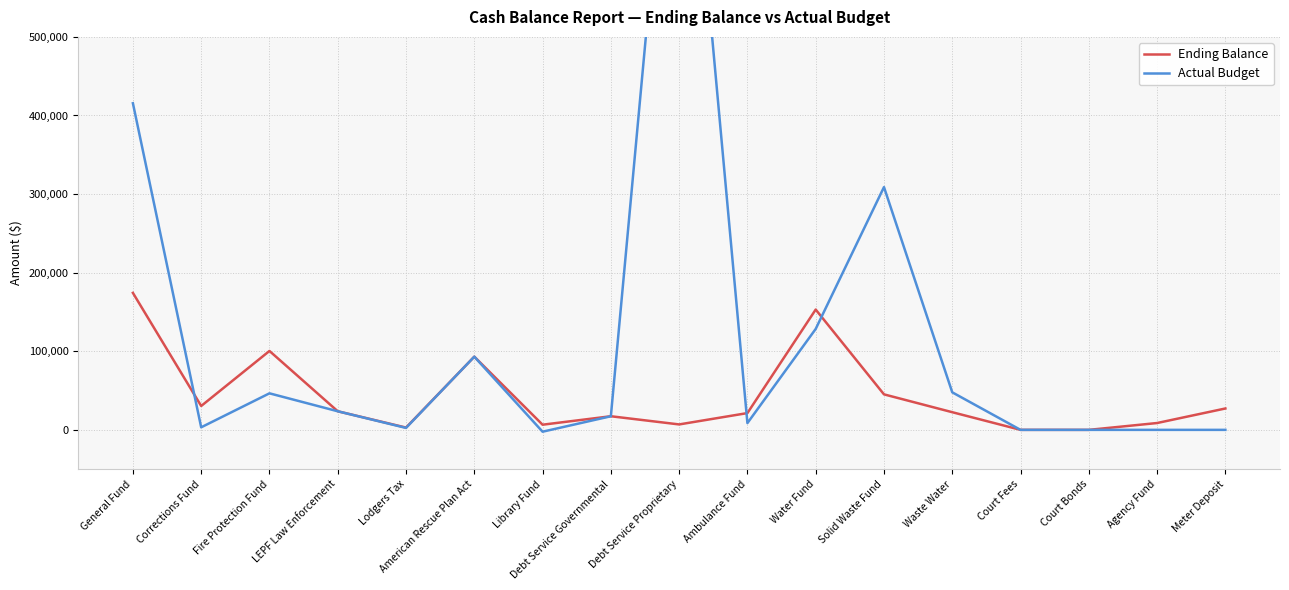

Between which two adjacent categories do Actual Budget and Ending Balance first intersect?

General Fund and Corrections Fund